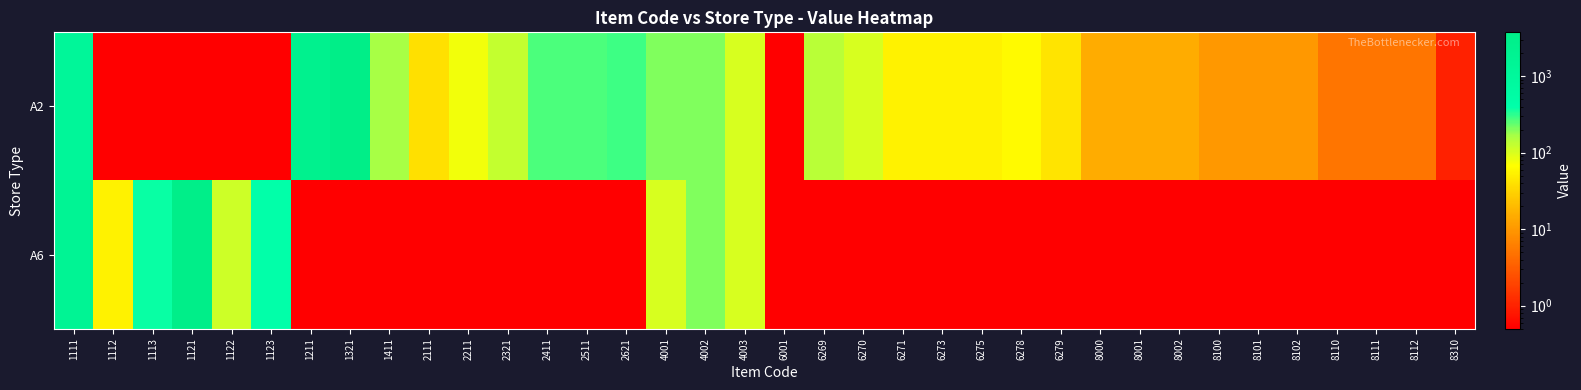

At which category is the sum across all series the highest?

1321